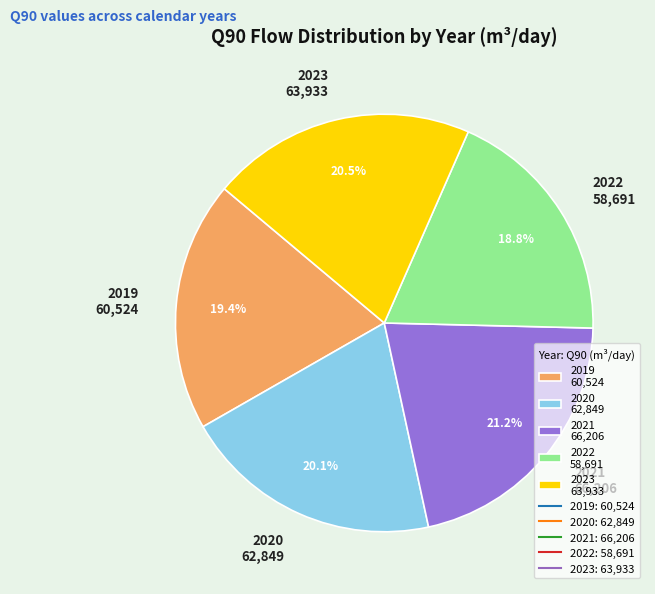

How many segments does this pie chart have?

5